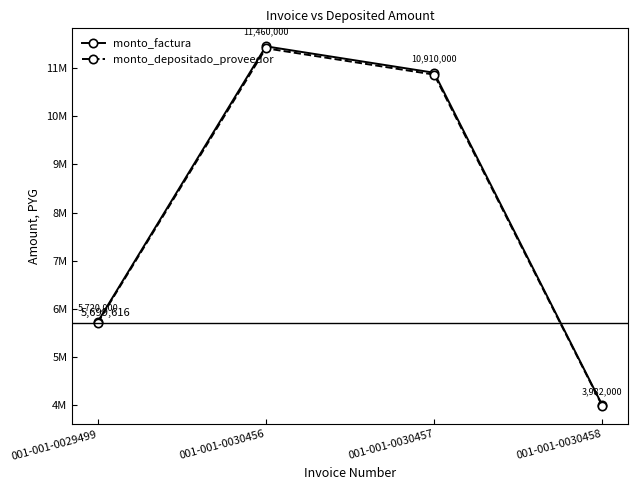

What is the total value across all series at 001-001-0029499?

11419616